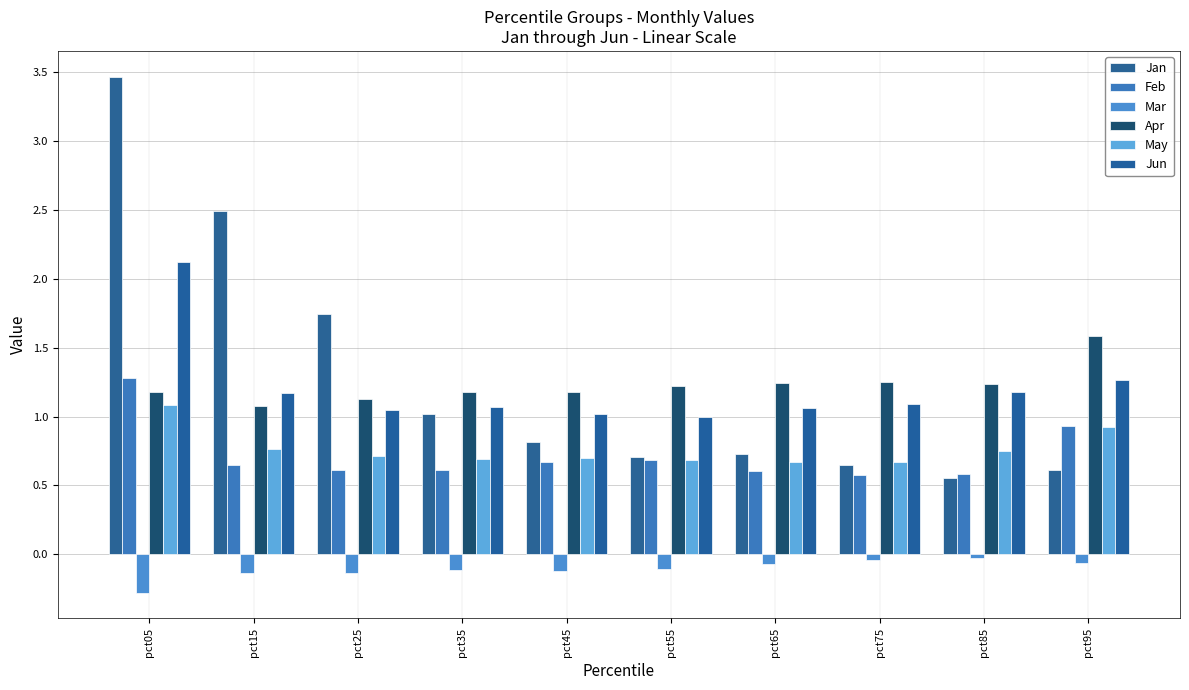

Rank the series at pct95 from lowest to highest value.

Mar, Jan, May, Feb, Jun, Apr